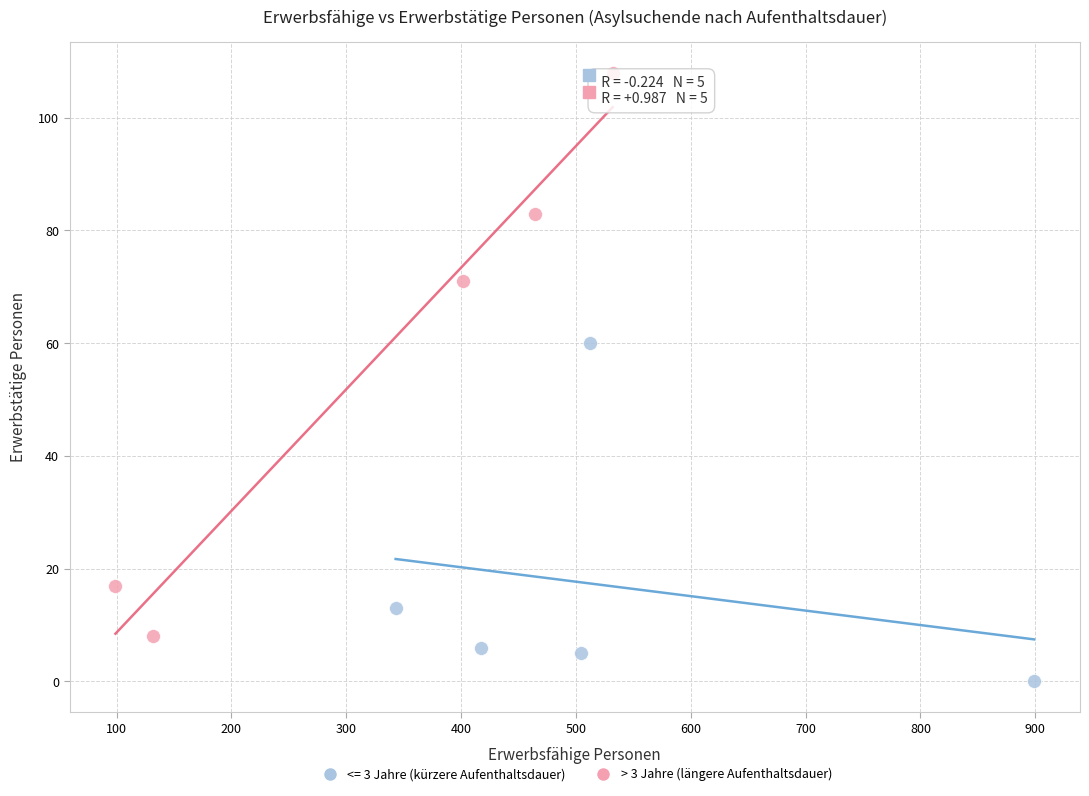

Which series has the largest Y range (max minus min)?

> 3 Jahre (längere Aufenthaltsdauer)